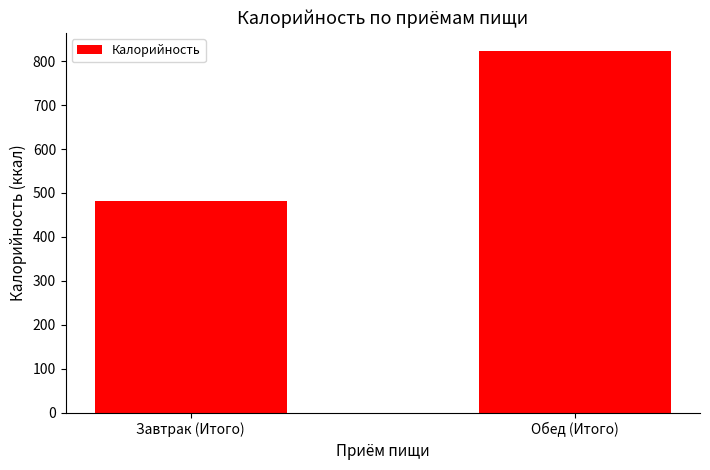

Rank the categories by value from highest to lowest.

Обед (Итого), Завтрак (Итого)